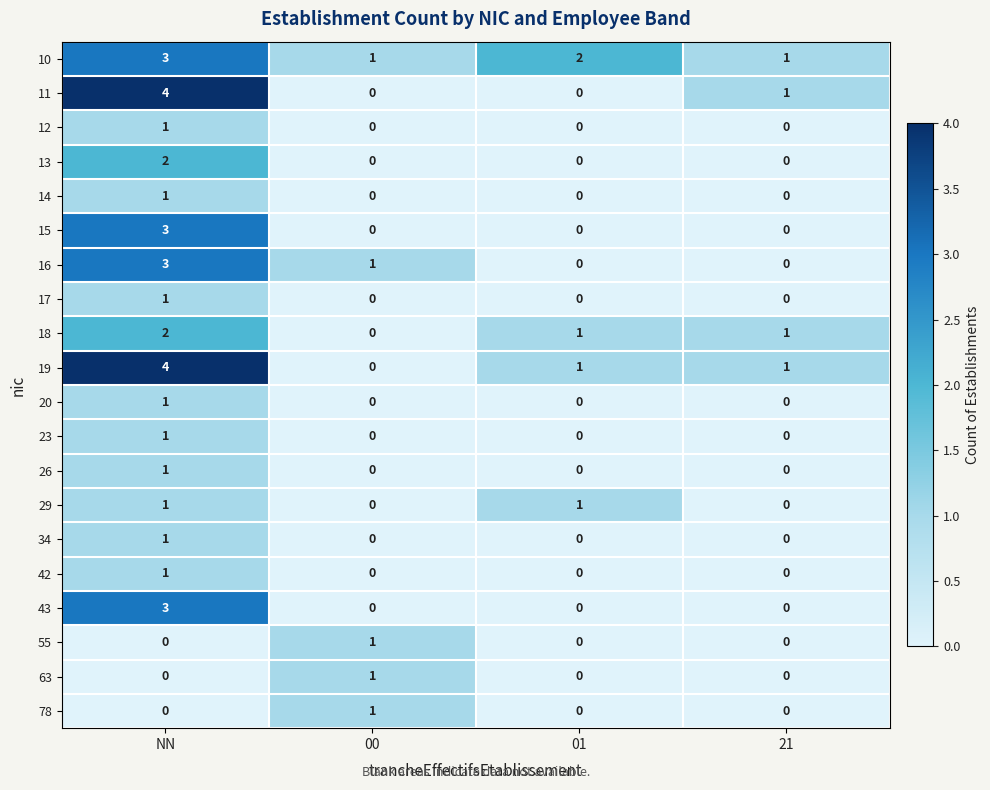

How many 11 values are between 0 and 4?

4